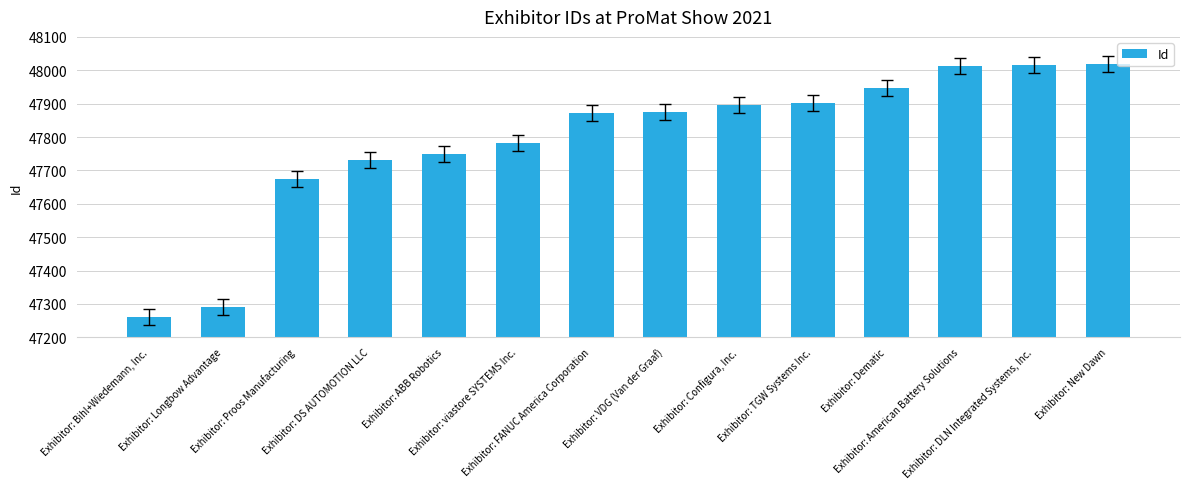

What is the value of the 6th bar from the left?

47781